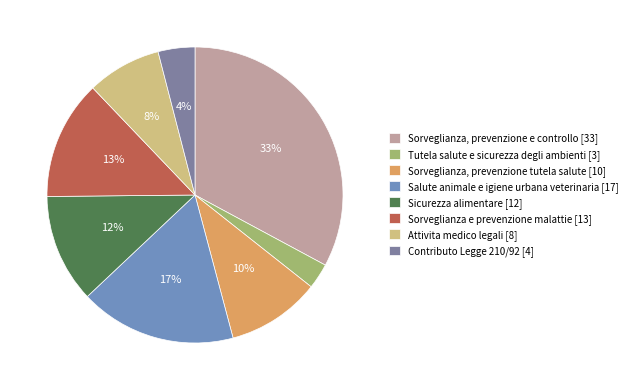

To the nearest percent, what is the difference between the largest and smallest slice percentages?

30%